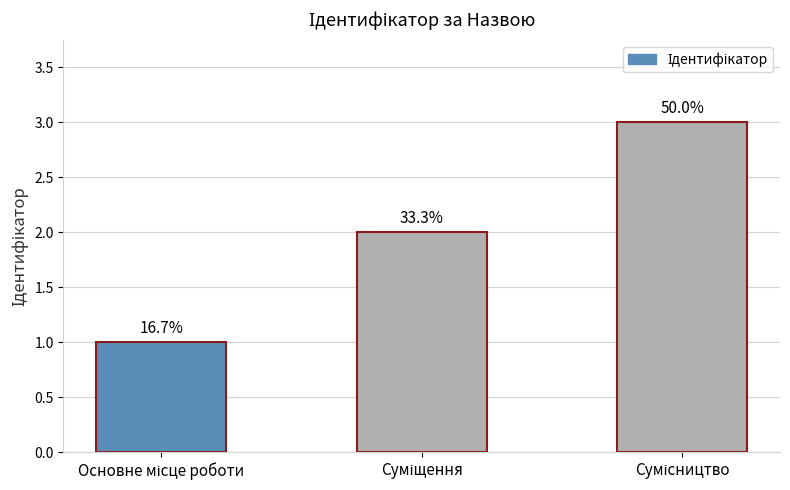

Does the chart contain any negative values?

No